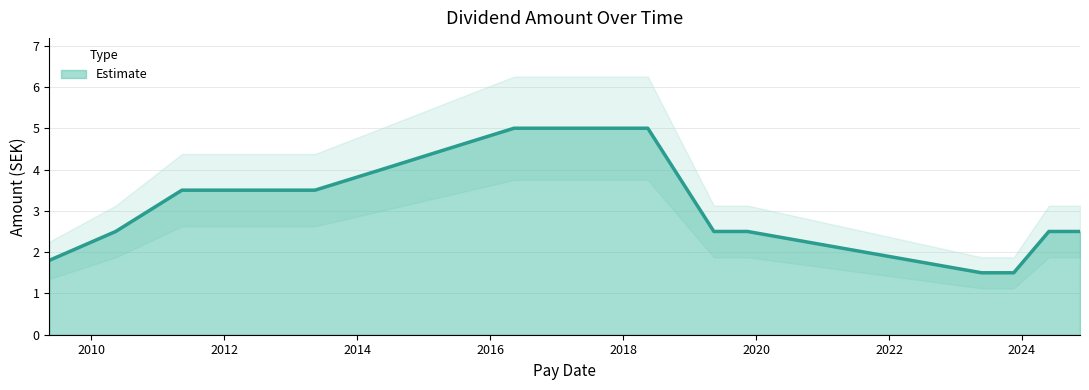

Approximately how many times larger is the value at 2015-05-12 compared to 2013-05-13?

1.3